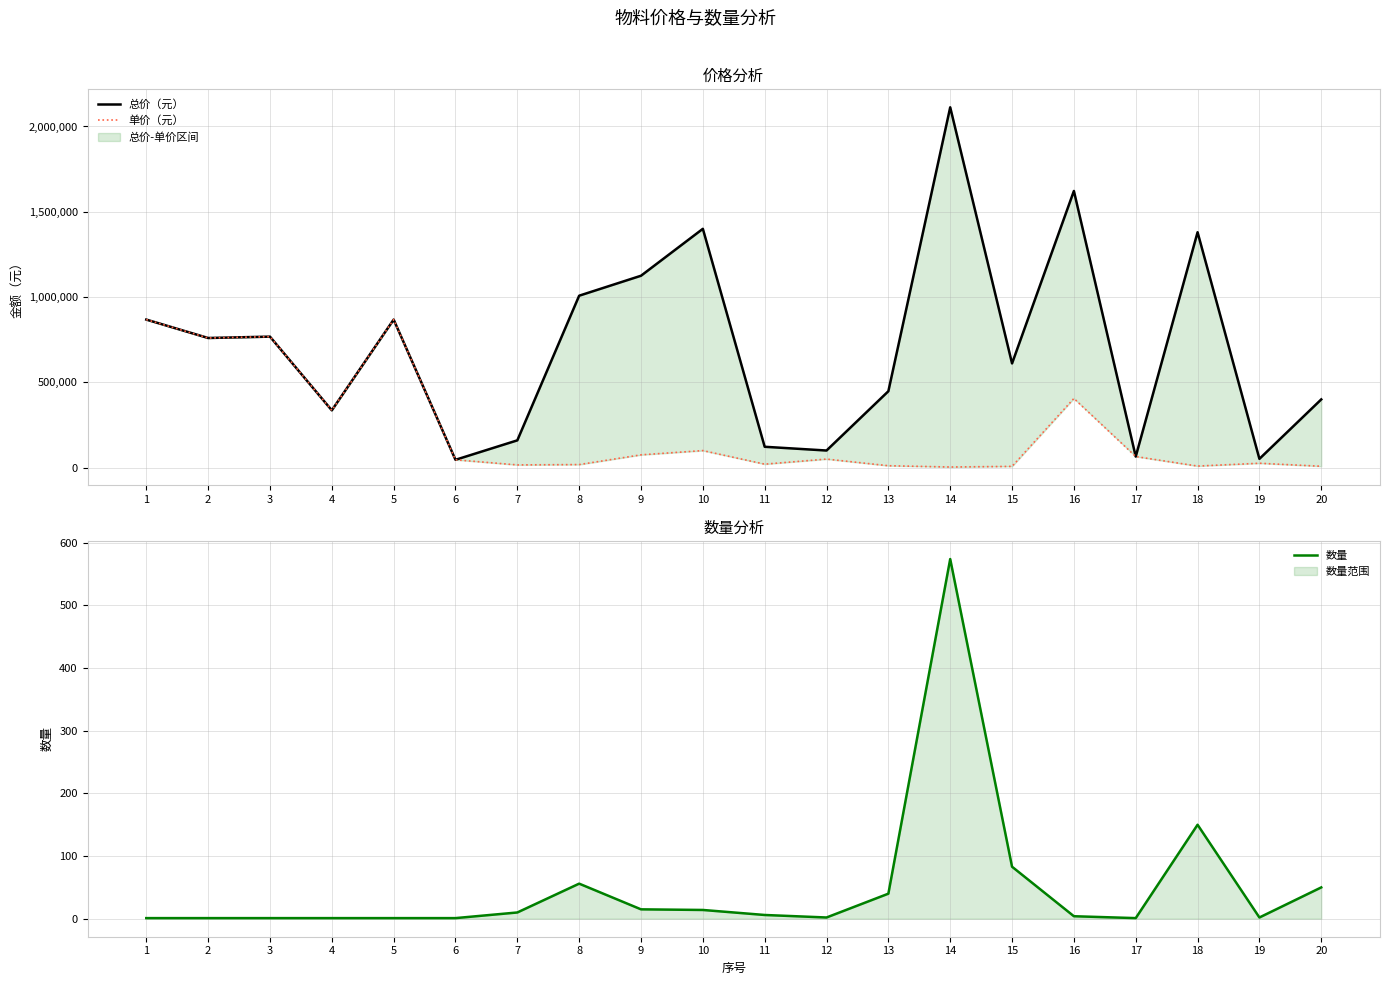

True or false: 数量 has a value of 2 at 19.

True